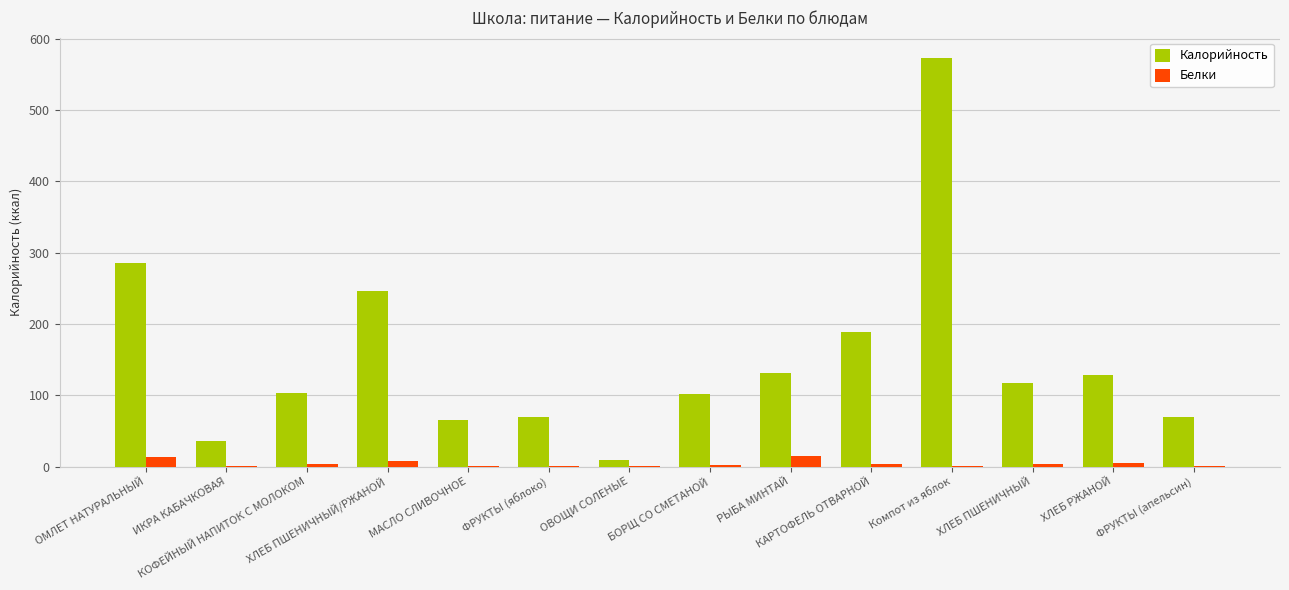

Is the value of Белки at ХЛЕБ РЖАНОЙ greater than the value of Калорийность at ОВОЩИ СОЛЕНЫЕ?

No